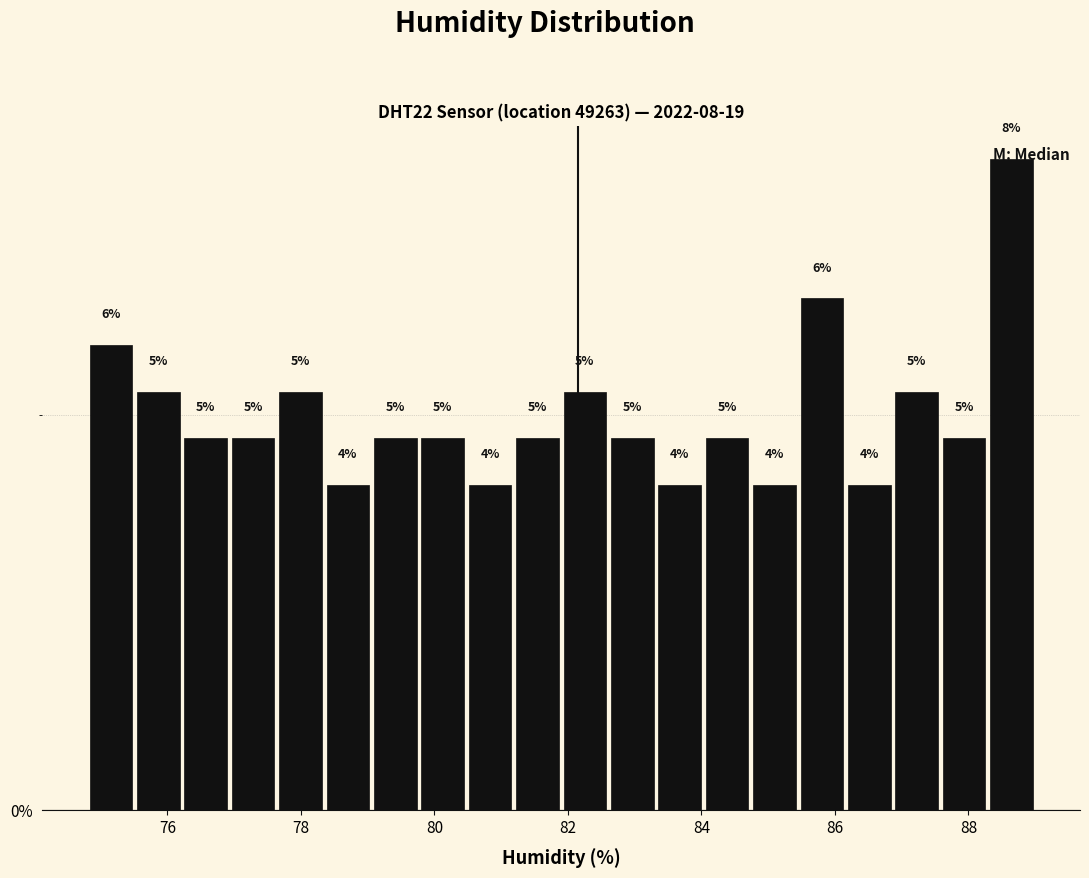

Read against the x-axis, roughly where is the centre of the tallest bar?

88.6